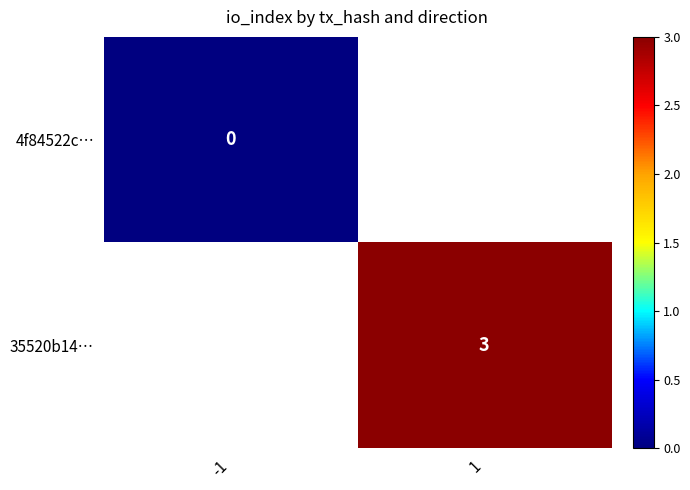

The value of 35520b14… at 1 is 3. True or false?

True